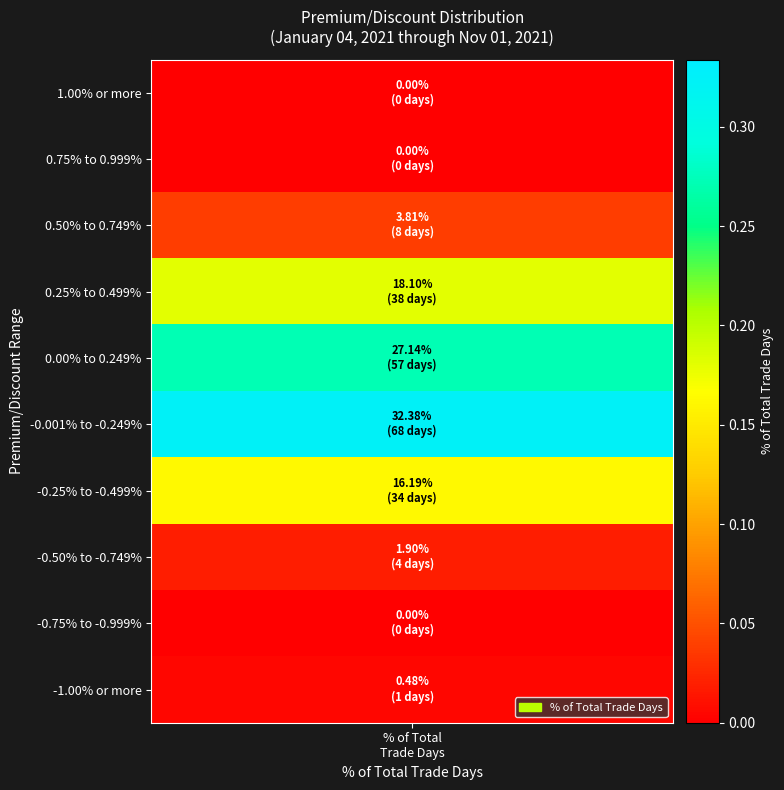

Rank the categories by value from highest to lowest.

-0.001% to -0.249%, 0.00% to 0.249%, 0.25% to 0.499%, -0.25% to -0.499%, 0.50% to 0.749%, -0.50% to -0.749%, -1.00% or more, 1.00% or more, 0.75% to 0.999%, -0.75% to -0.999%